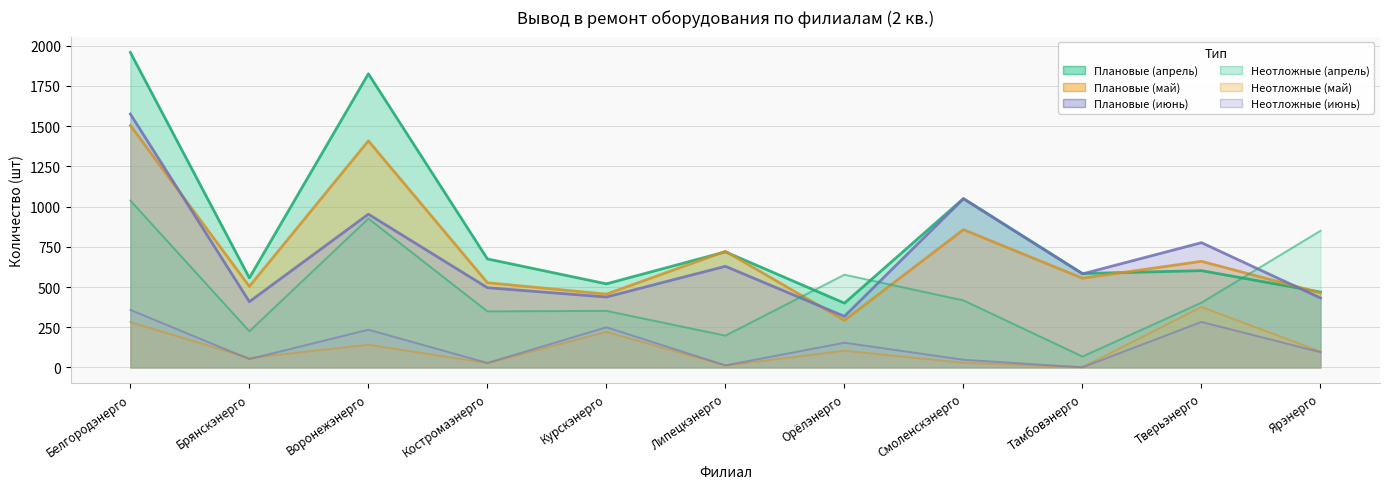

Rank the series by their maximum value, from highest to lowest.

Плановые (апрель), Плановые (июнь), Плановые (май), Неотложные (апрель), Неотложные (май), Неотложные (июнь)